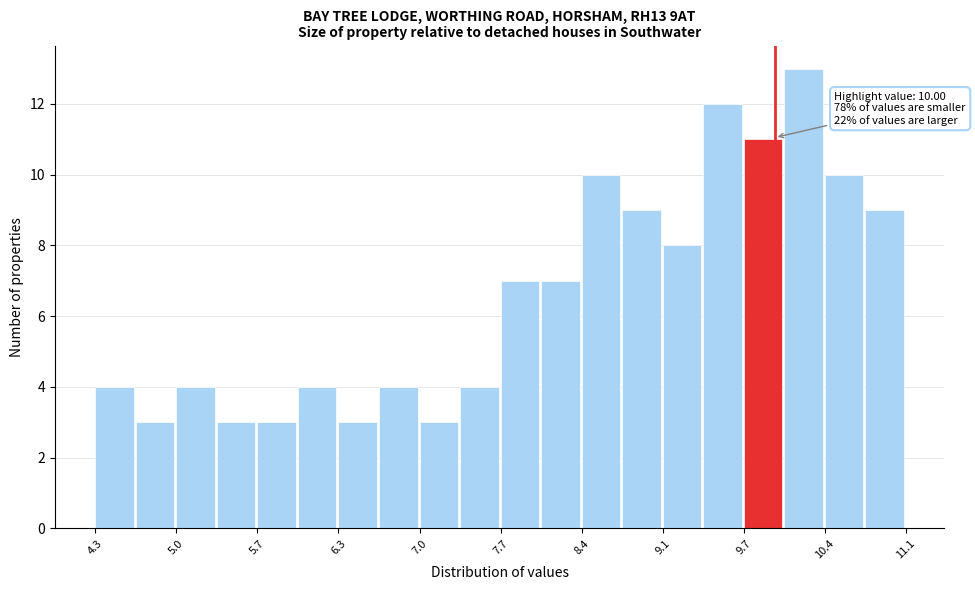

Around what value on the x-axis is the tallest bar? Give the approximate position of its centre, as read against the axis.

10.2